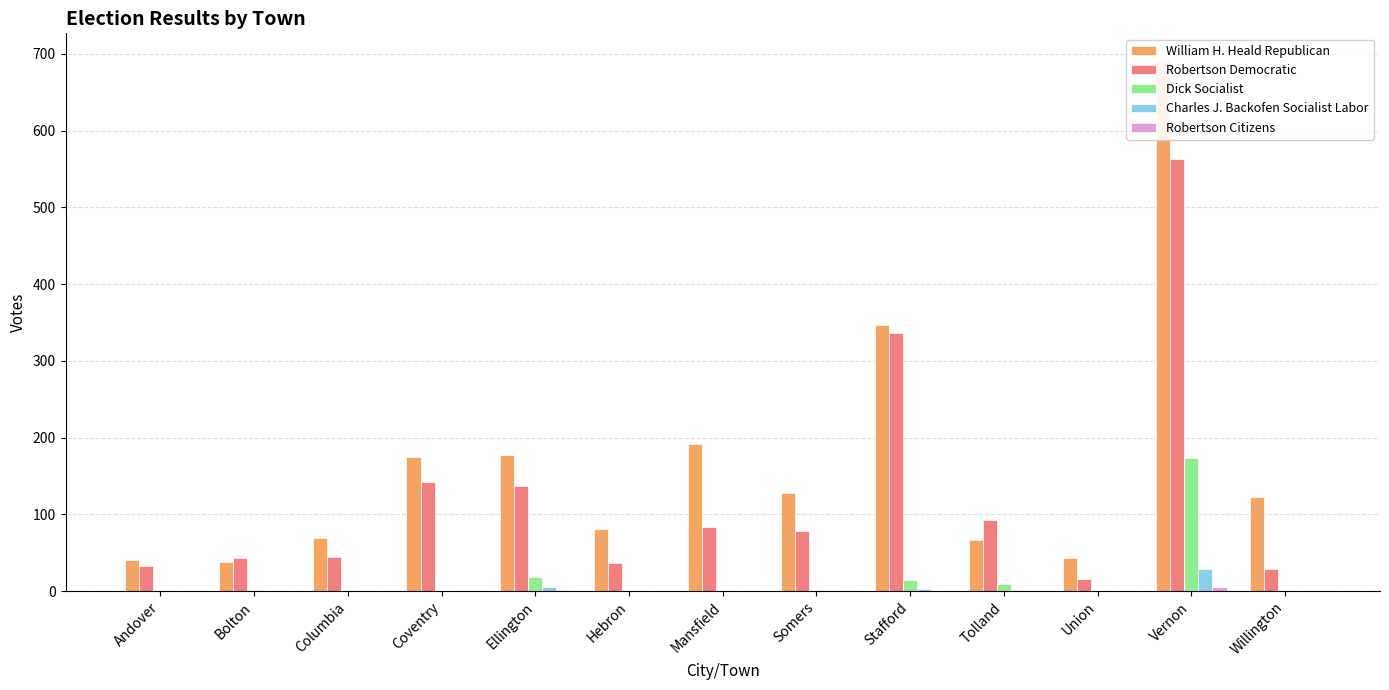

What is the sum of the Robertson Citizens values at Hebron and Ellington?

1